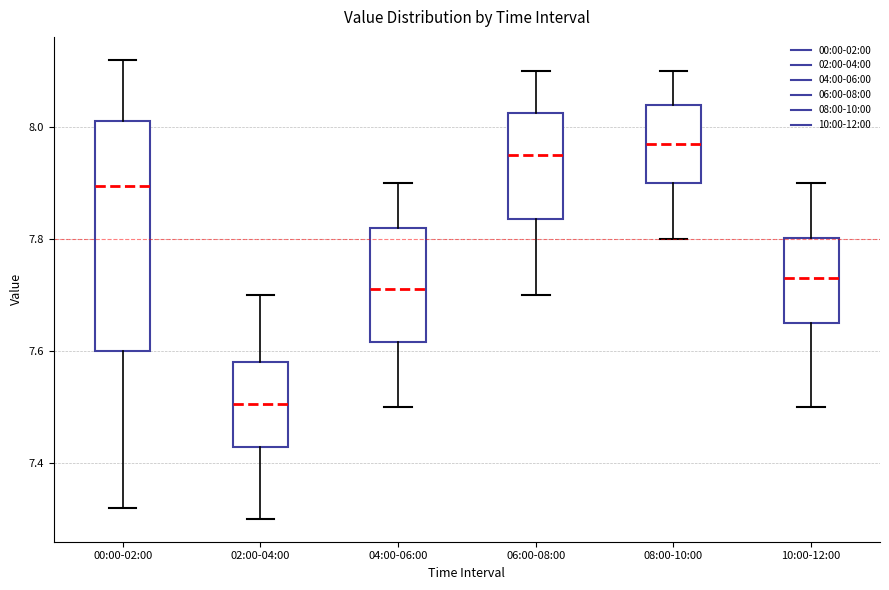

Which box has the lowest median line?

02:00-04:00